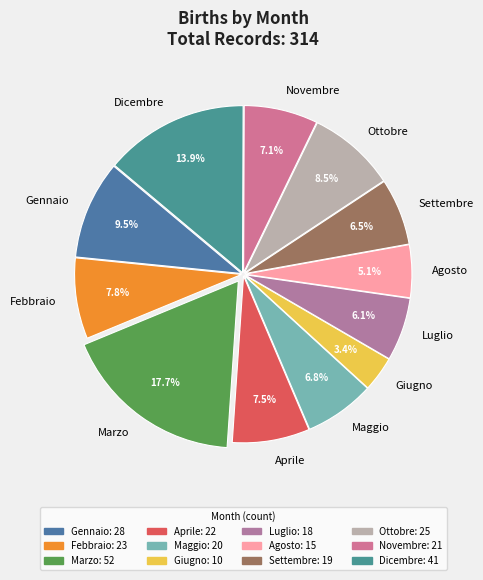

What is the smallest slice in the pie chart?

Giugno